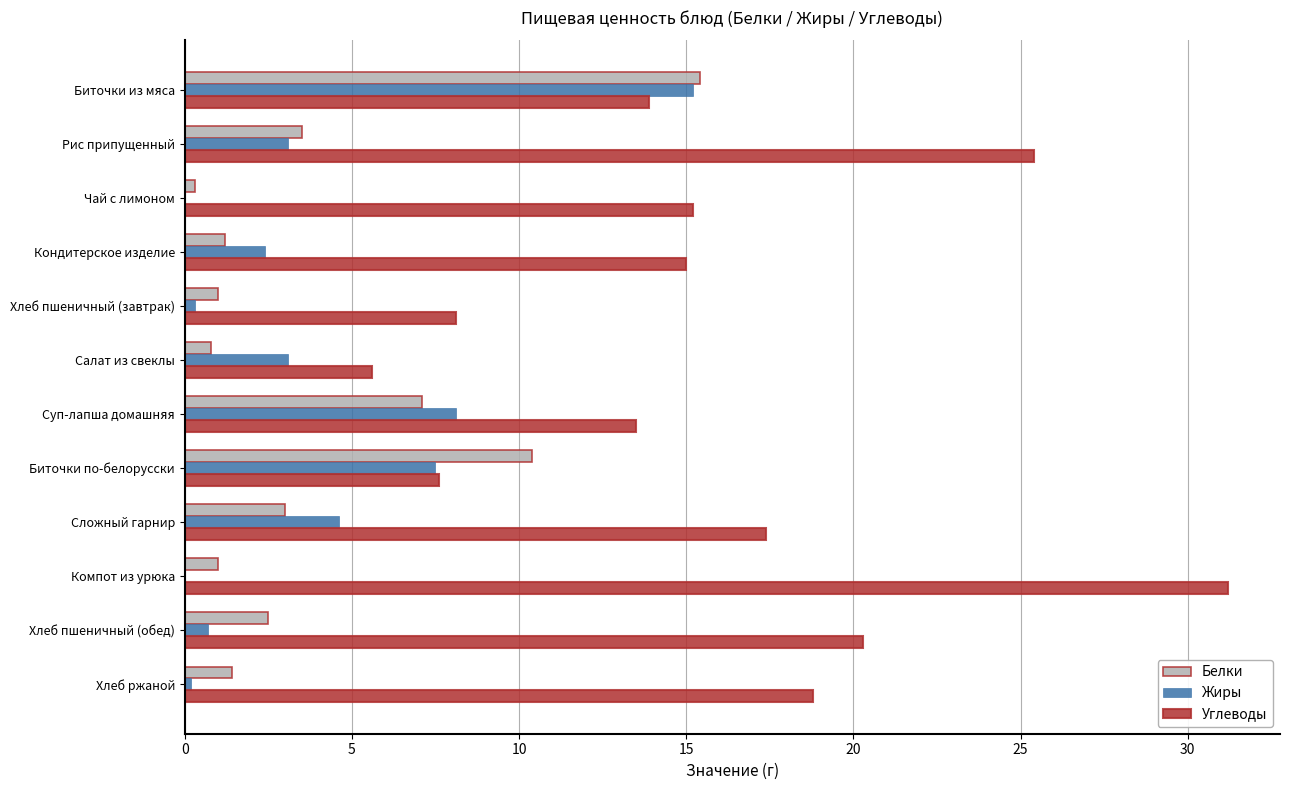

The value of Углеводы at Хлеб пшеничный (завтрак) is 8.1. True or false?

True